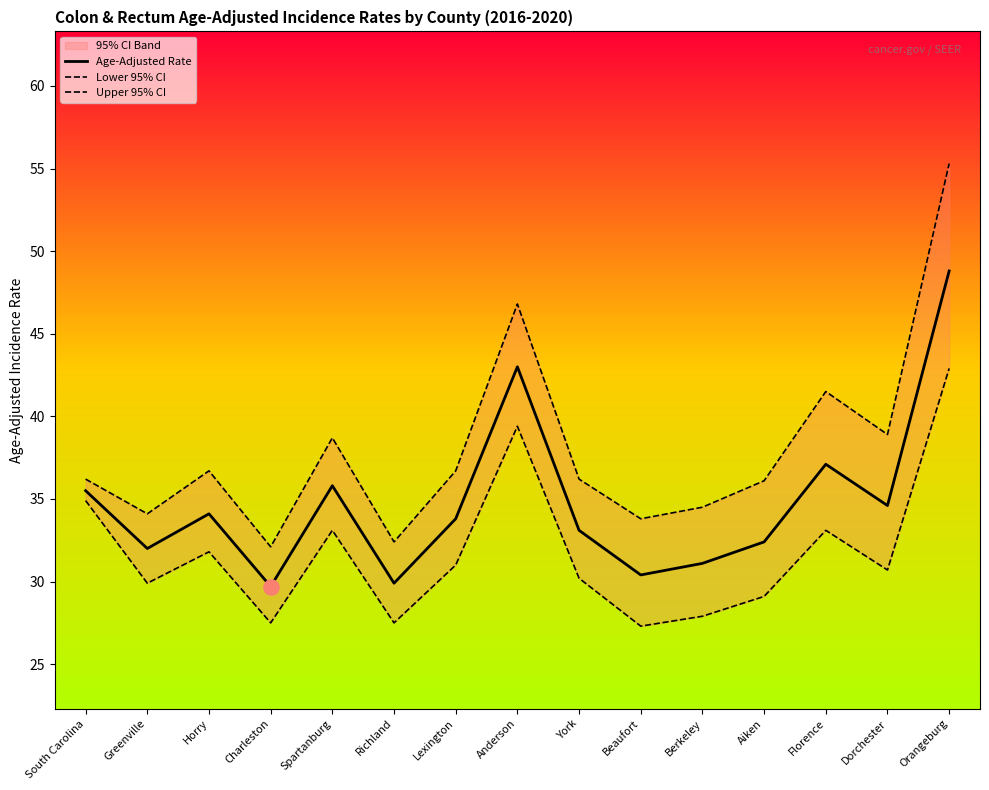

Which series has the widest spread of Y values?

Upper 95% CI